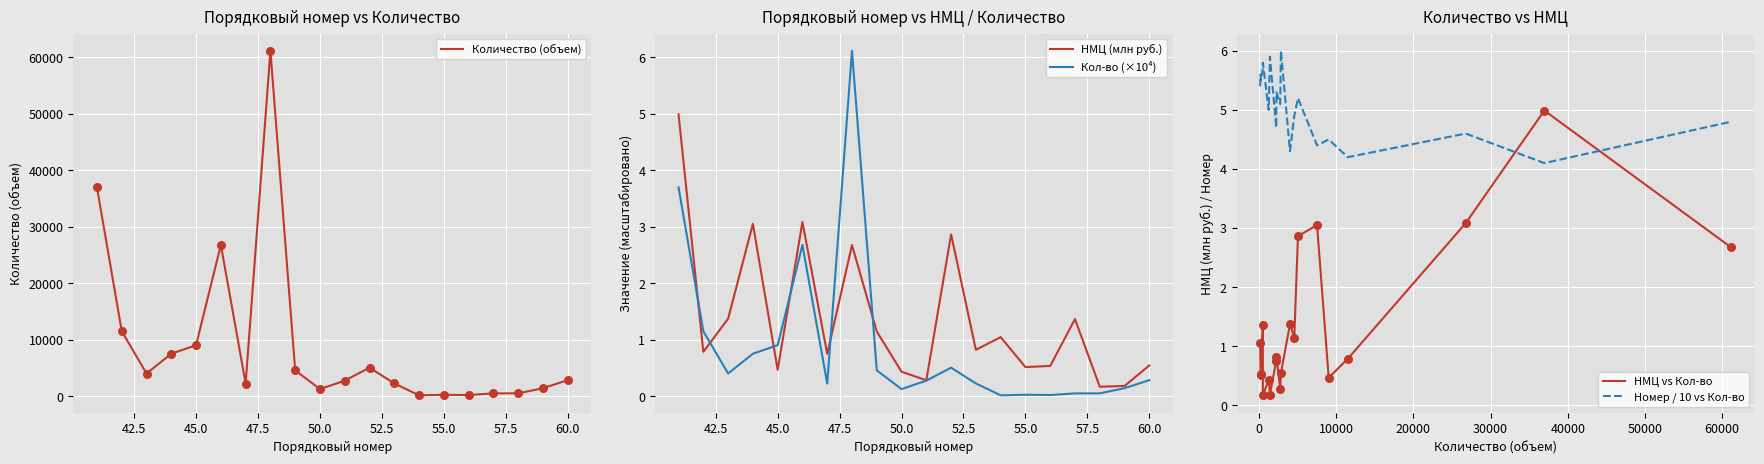

What is the maximum value for Кол-во (×10⁴)?

6.1